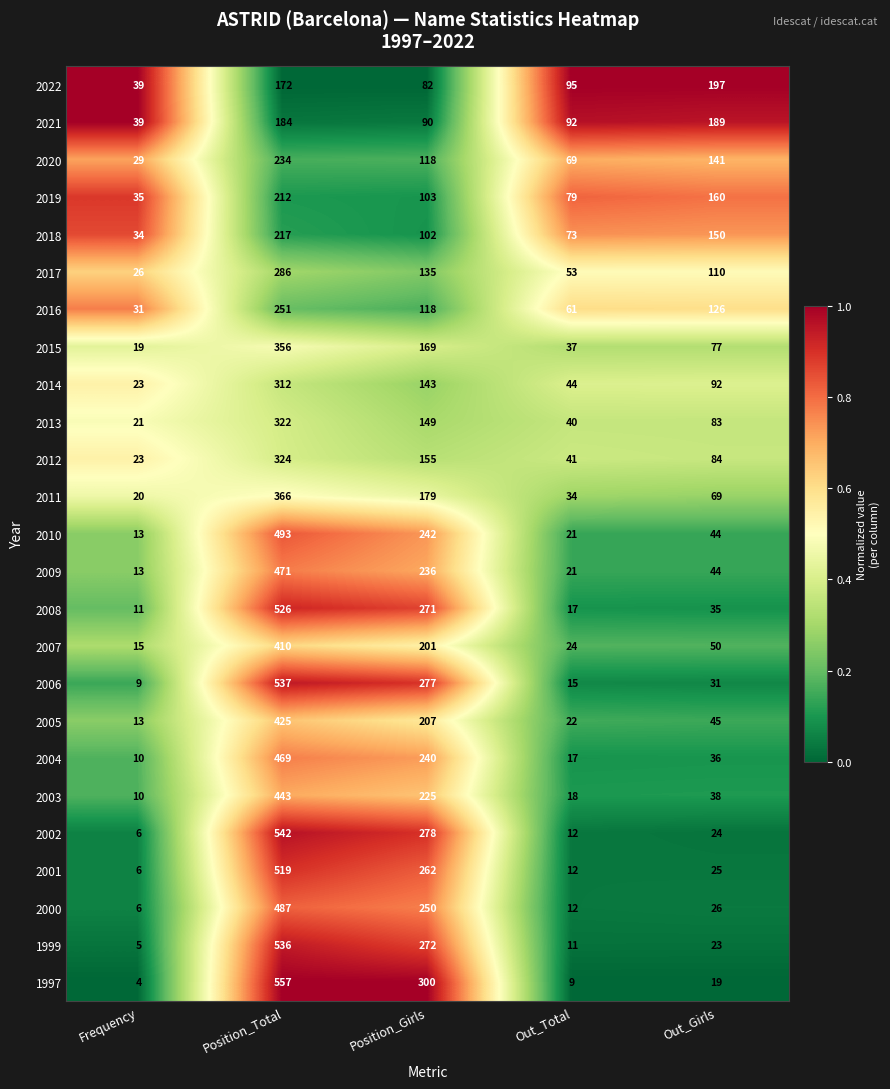

The value of 2017 at Out_Girls is 42. True or false?

False